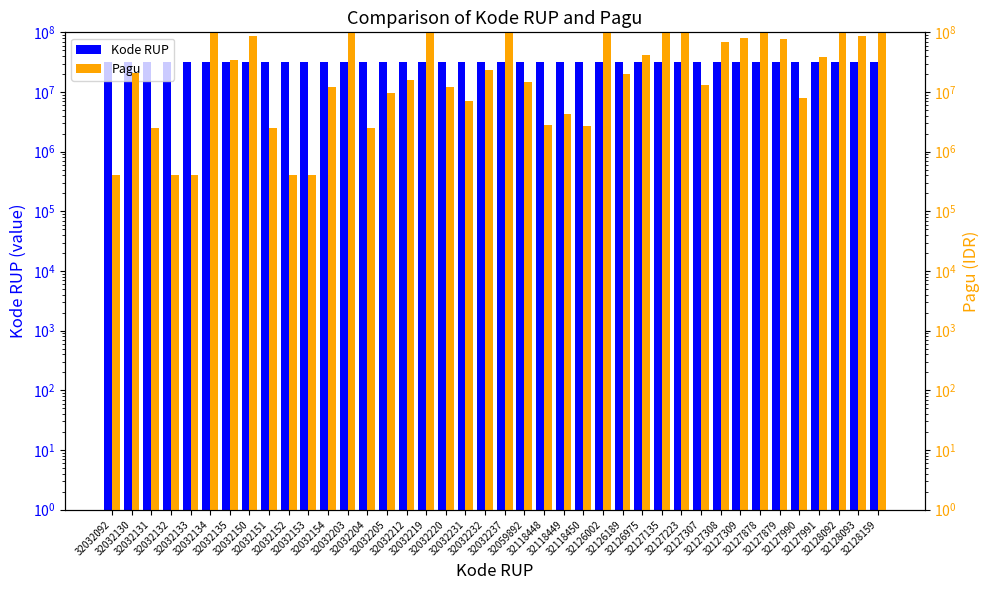

What is the sum of all Kode RUP values?

1283002379